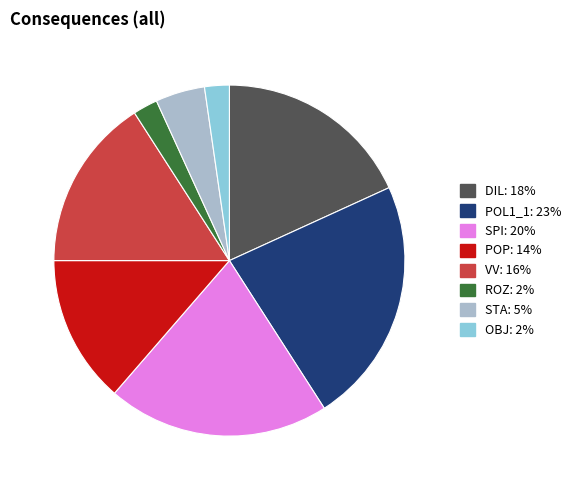

Combined, do STA and VV account for over 50%?

No